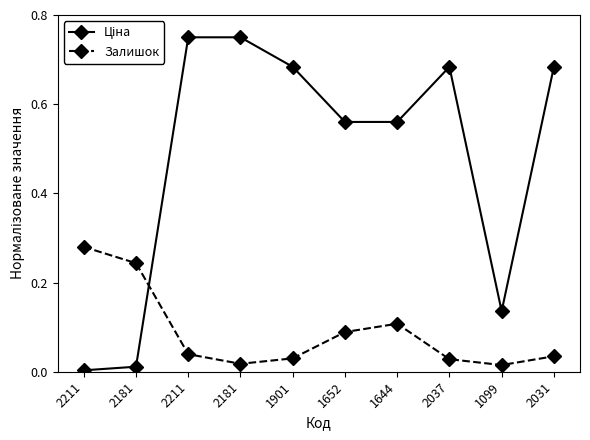

How many lines are shown in the chart?

2